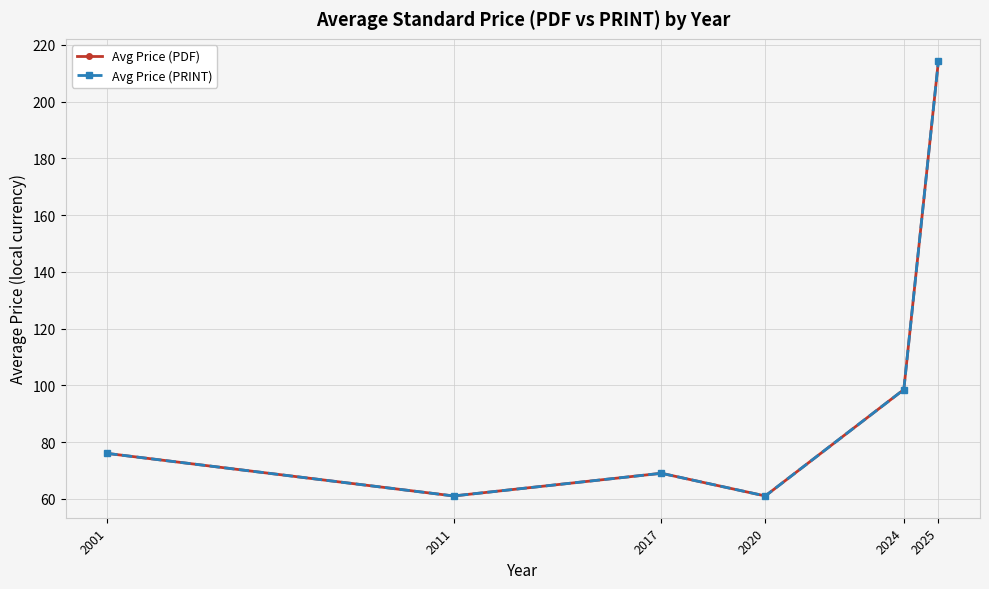

Where does the Avg Price (PRINT) series first go above 76?

2024